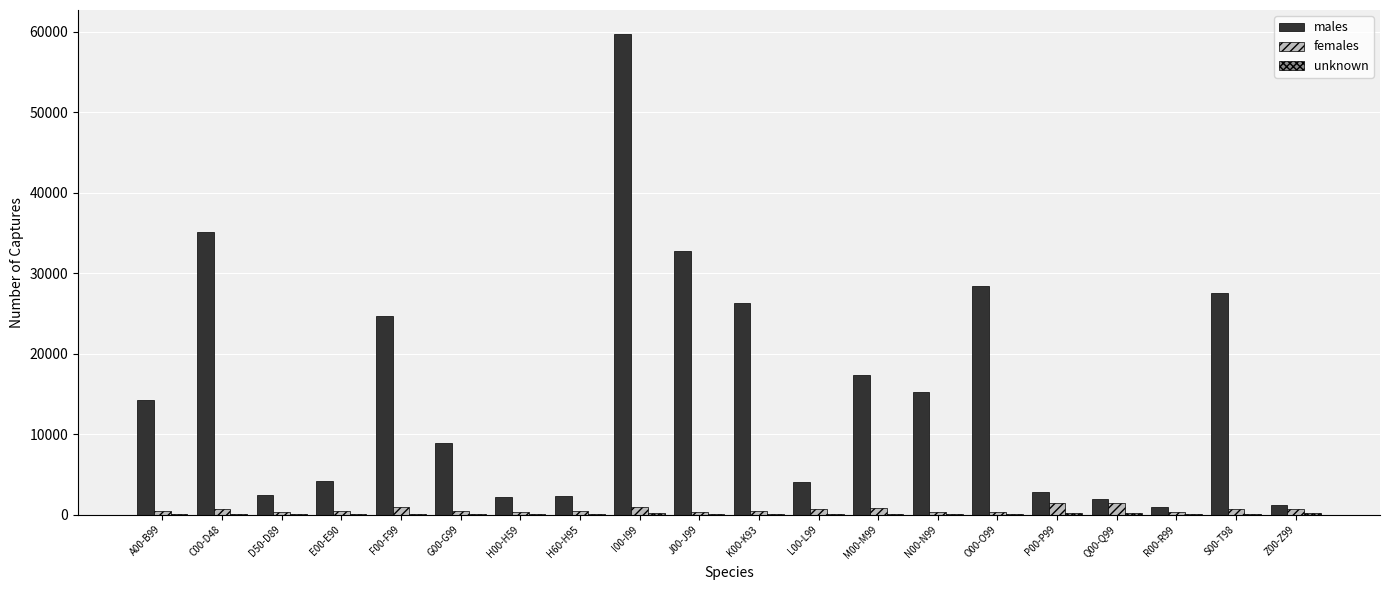

At which label does males reach its peak?

I00-I99